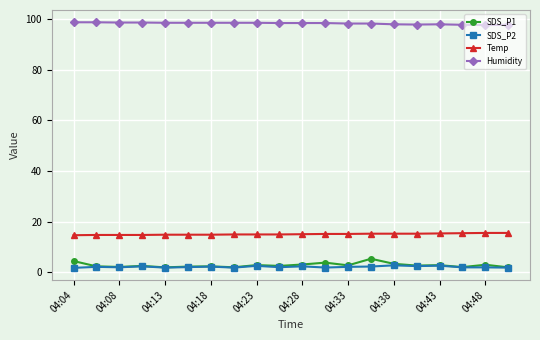

What is the minimum value for Humidity?

97.6